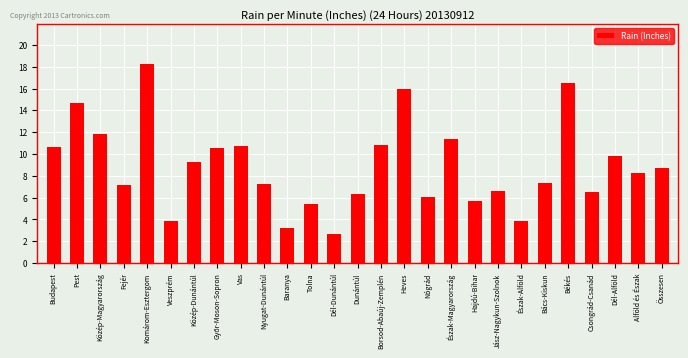

What is the label of the 13th bar from the left?

Dél-Dunántúl